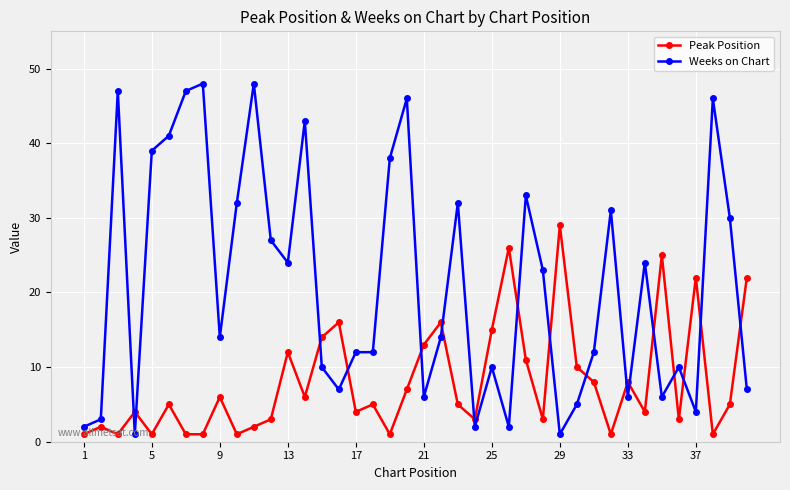

Rank the series by their maximum value, from highest to lowest.

Weeks on Chart, Peak Position